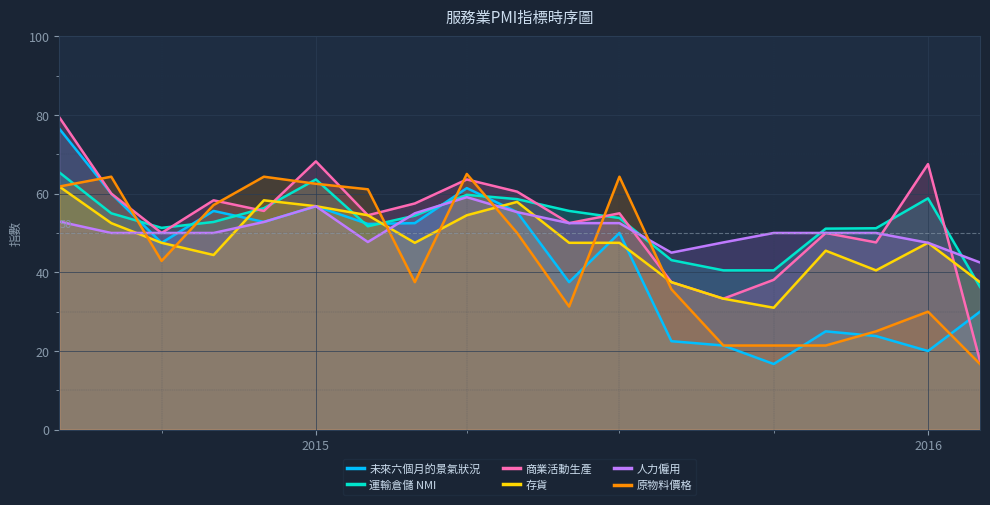

Which series ends up on top after the final intersection of 原物料價格 and 人力僱用?

人力僱用